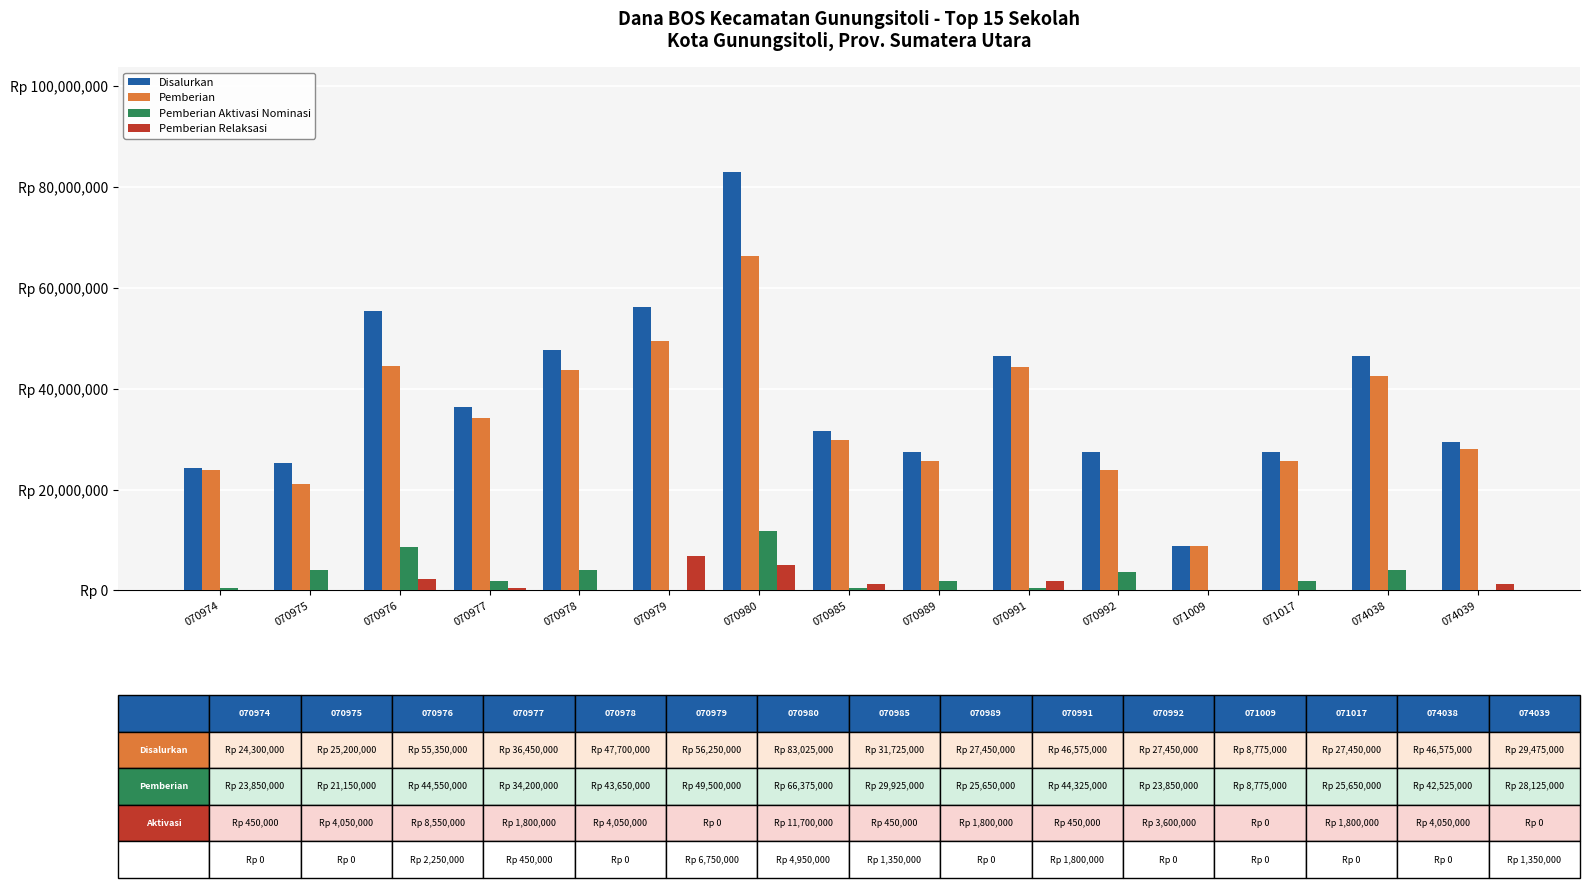

What is the value of the Pemberian Relaksasi bar at the 6th from the left?

6750000